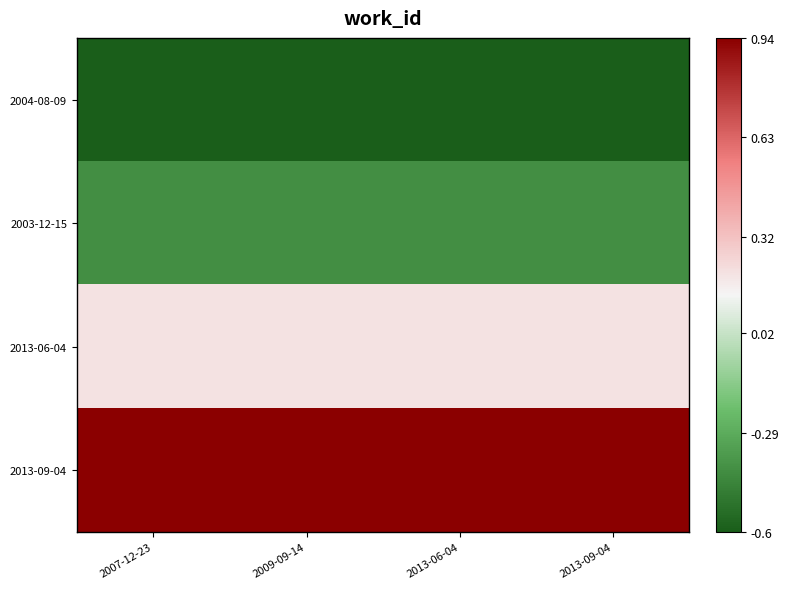

Reading left to right, extract all data points from this chart.

2004-08-09: 2007-12-23=-1.0	2009-09-14=-1.0	2013-06-04=-1.0	2013-09-04=-1.0
2003-12-15: 2007-12-23=-0.7	2009-09-14=-0.7	2013-06-04=-0.7	2013-09-04=-0.7
2013-06-04: 2007-12-23=0.0	2009-09-14=0.0	2013-06-04=0.0	2013-09-04=0.0
2013-09-04: 2007-12-23=1.0	2009-09-14=1.0	2013-06-04=1.0	2013-09-04=1.0